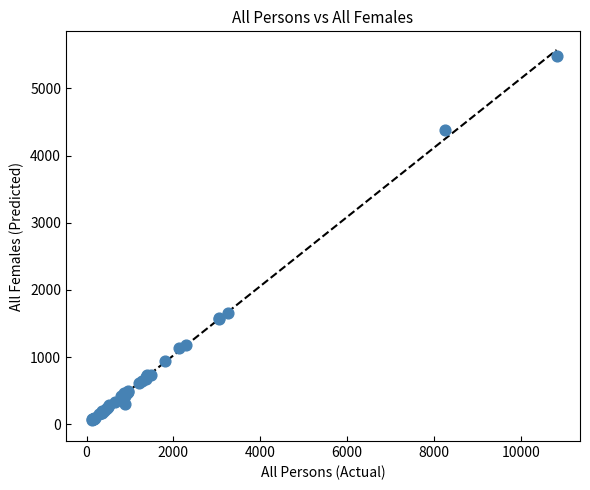

What Y value in the scatter plot is closest to 2773?

1653